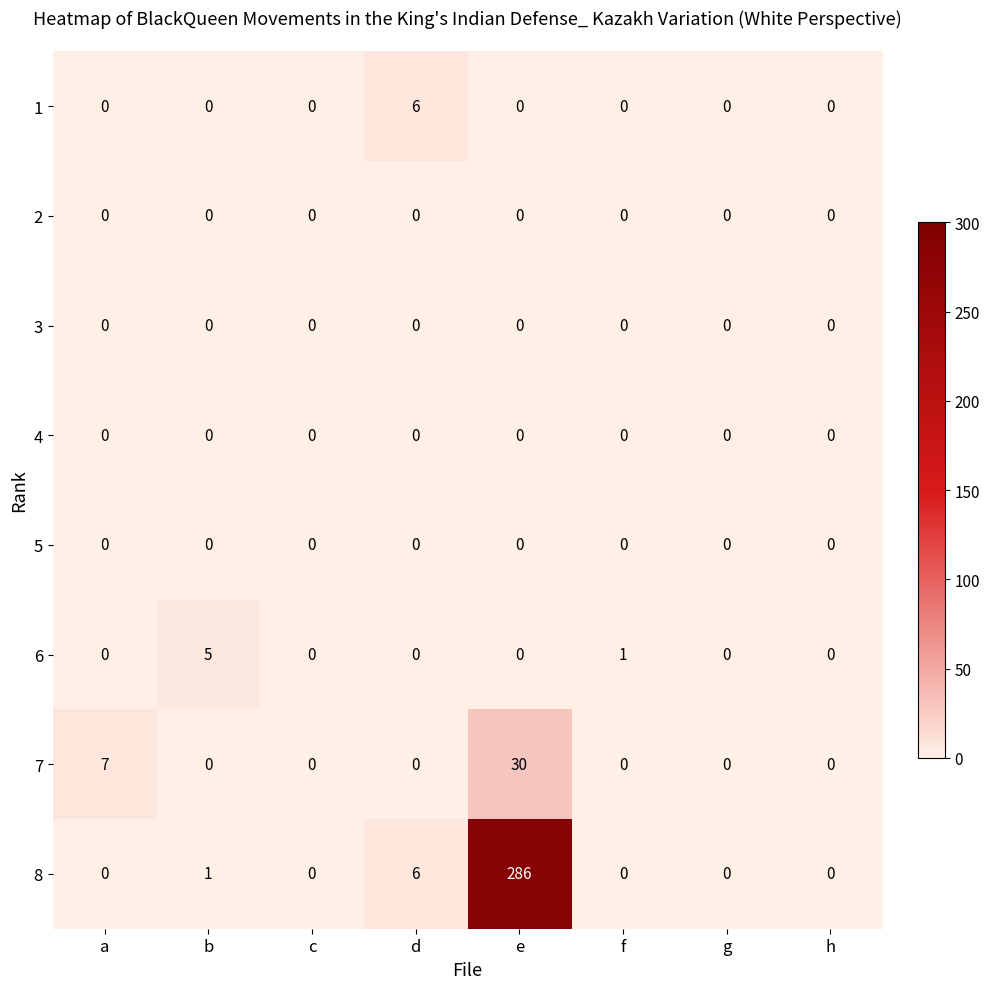

Which label corresponds to the largest value in the chart?

e